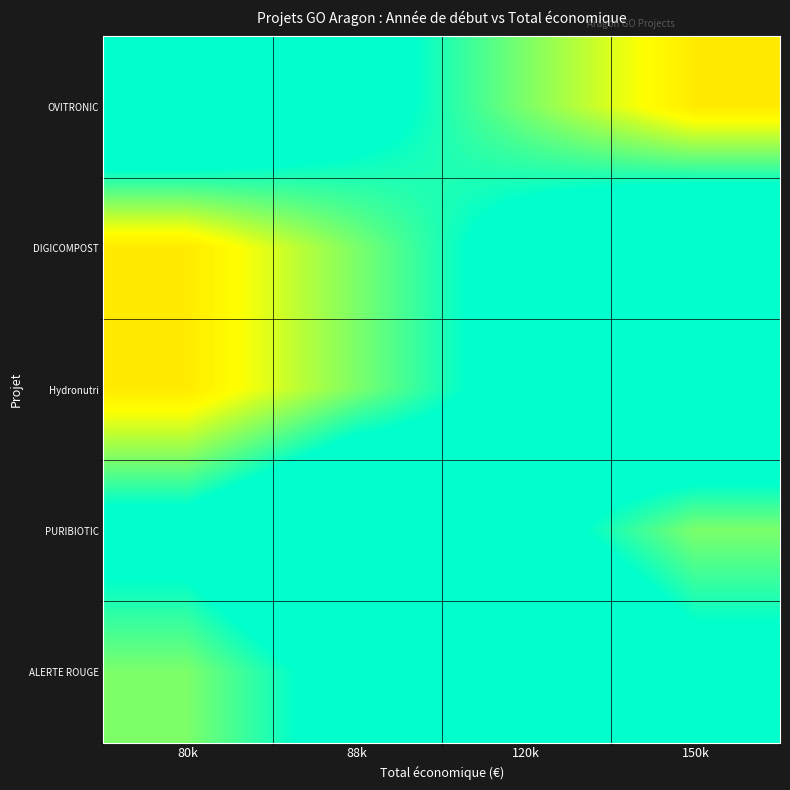

Count the number of data series in this chart.

5